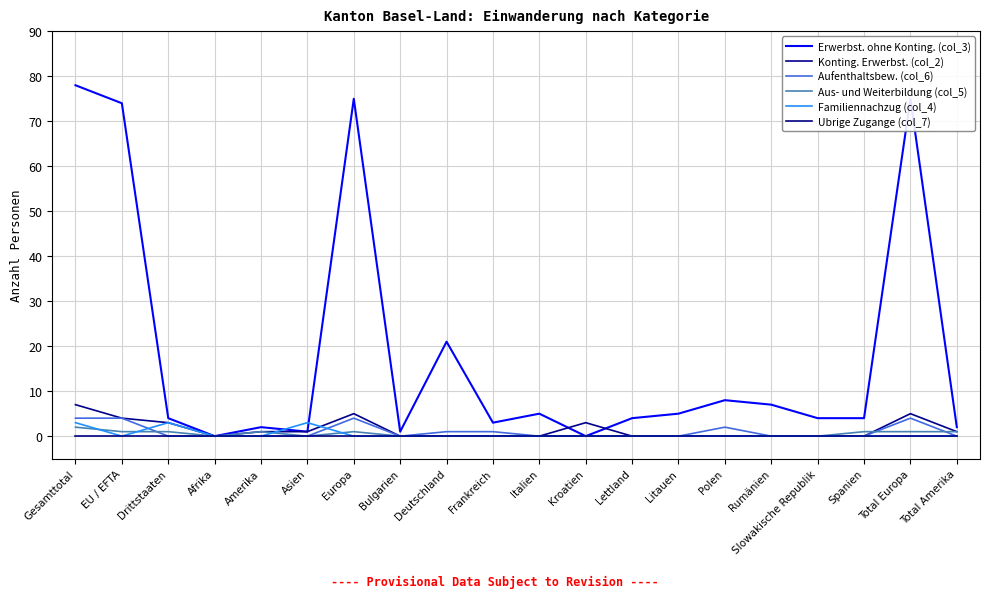

Is this an area chart (filled region under the line)?

No